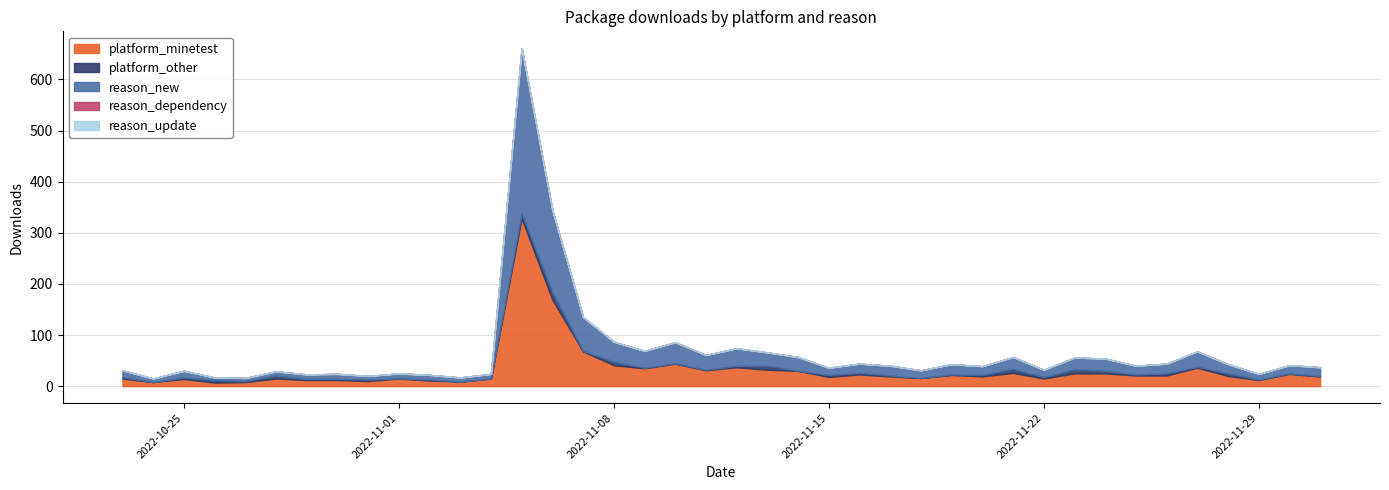

The value of reason_new at 2022-11-04 is 9. True or false?

True